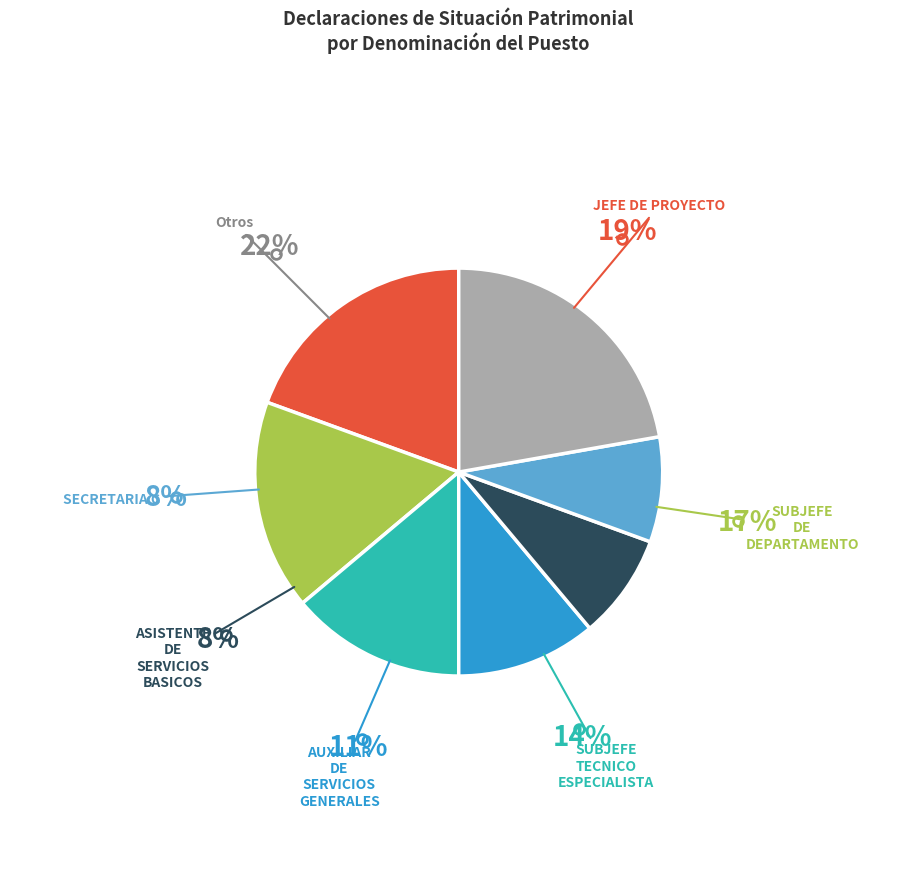

Is JEFE DE DEPARTAMENTO the majority of the pie?

No